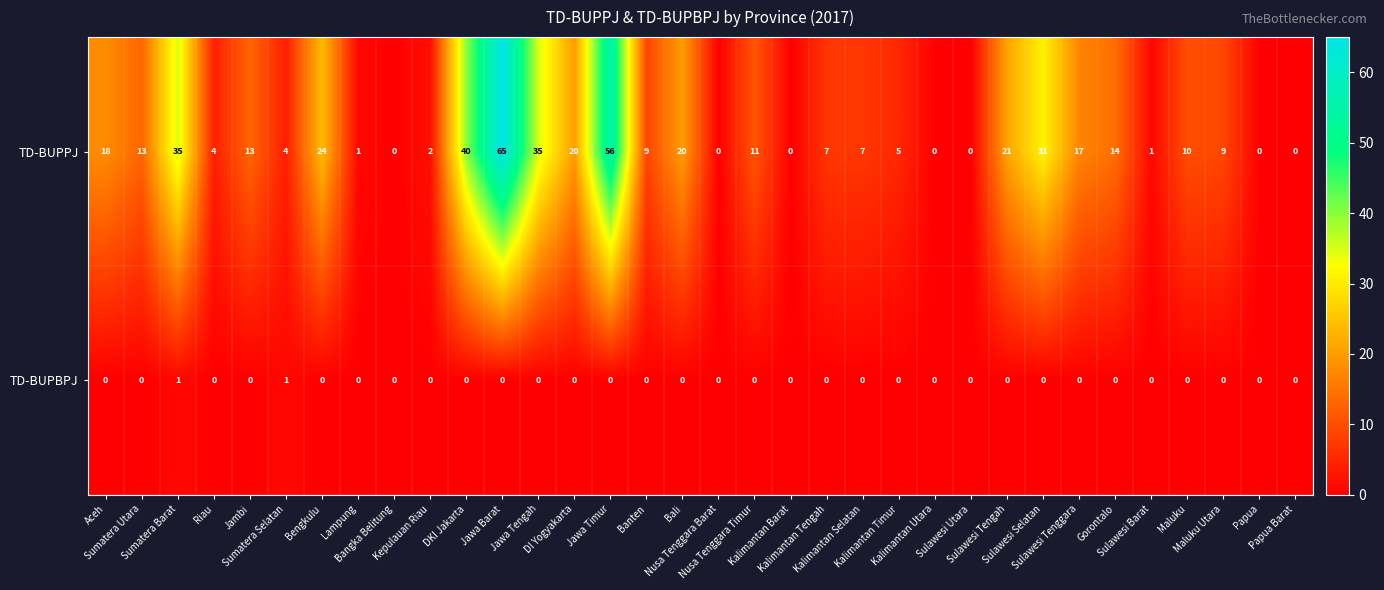

How many values in the TD-BUPPJ series are below 10?

17